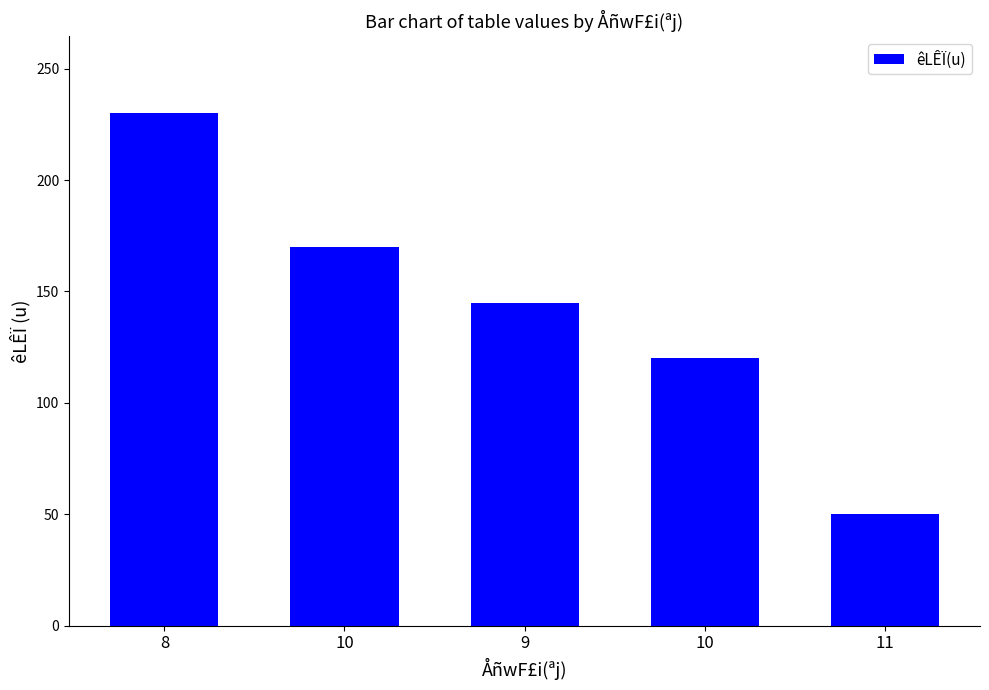

Which category has the highest value across all series?

8